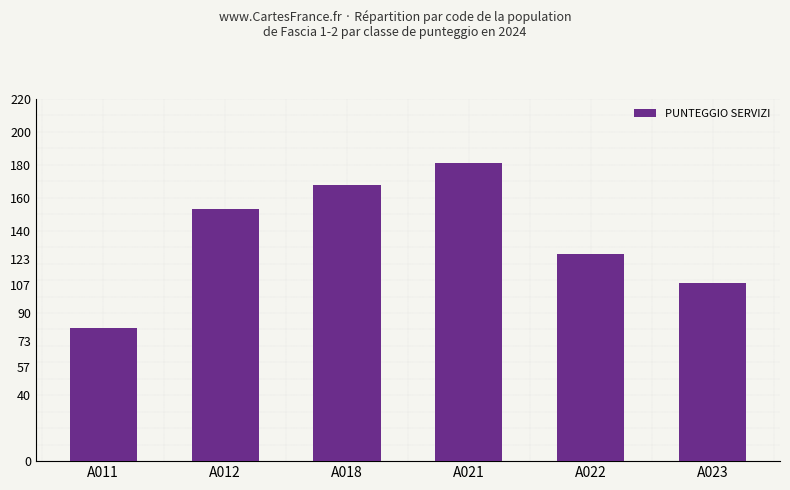

What is the sum of the values at A012 and A018?

321